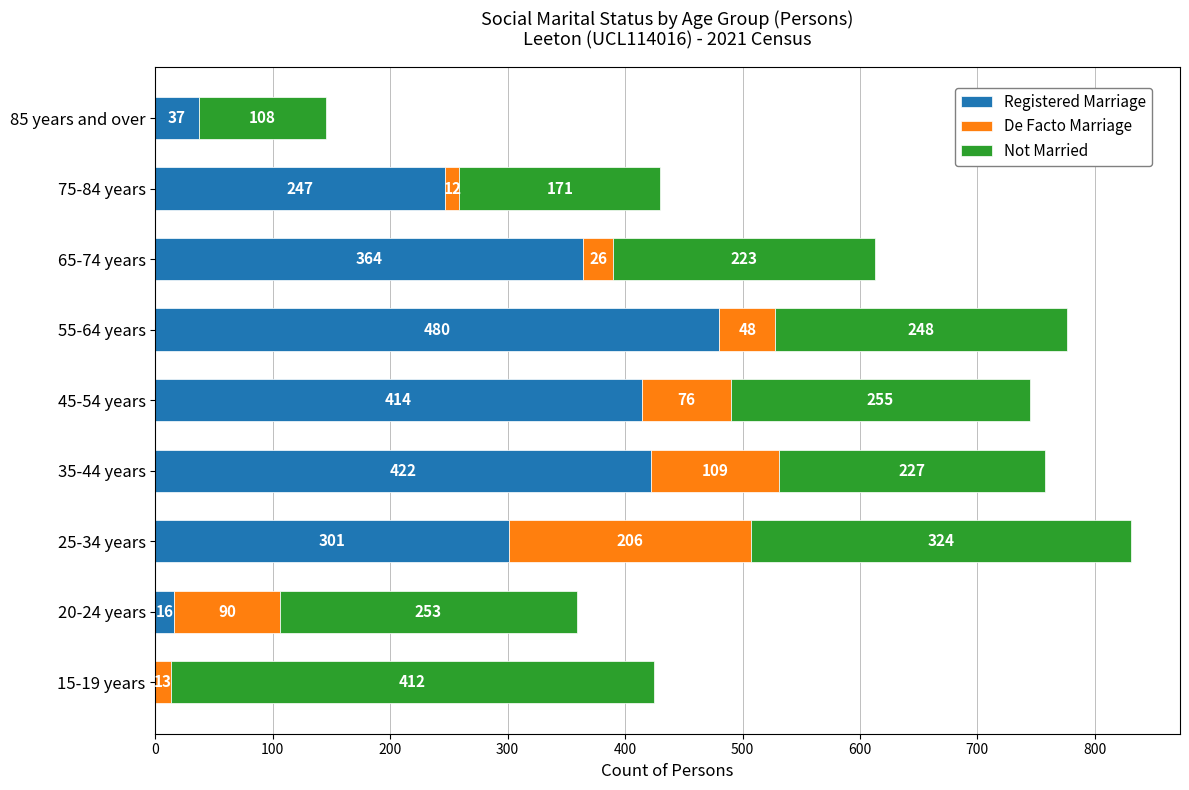

What is the total value across all series at 45-54 years?

745